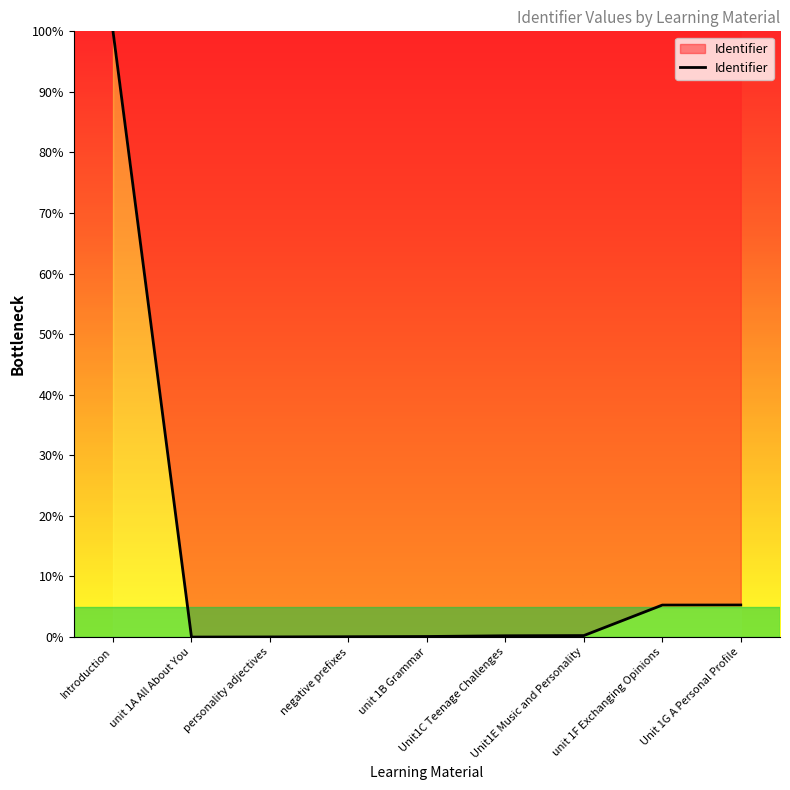

What is the difference between the maximum and minimum values?

100.0